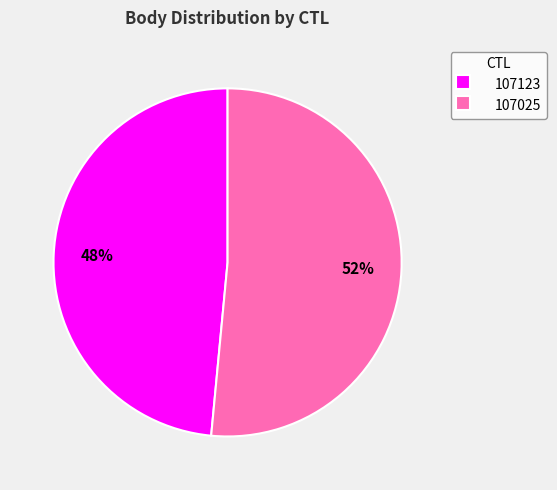

Combined, do 107025 and 107123 account for over 50%?

Yes